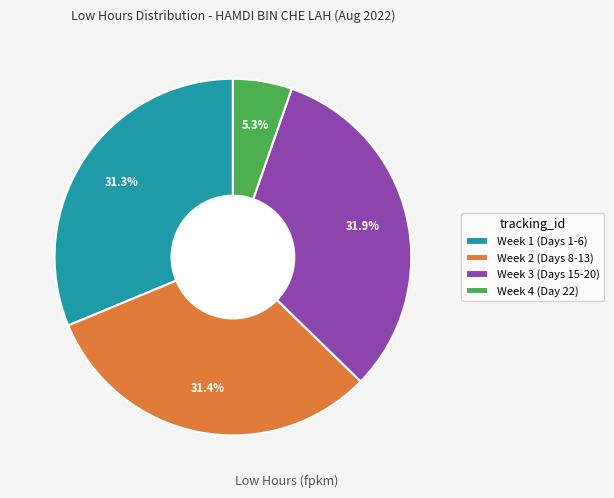

Which has a higher value, Week 3 (Days 15-20) or Week 1 (Days 1-6)?

Week 3 (Days 15-20)